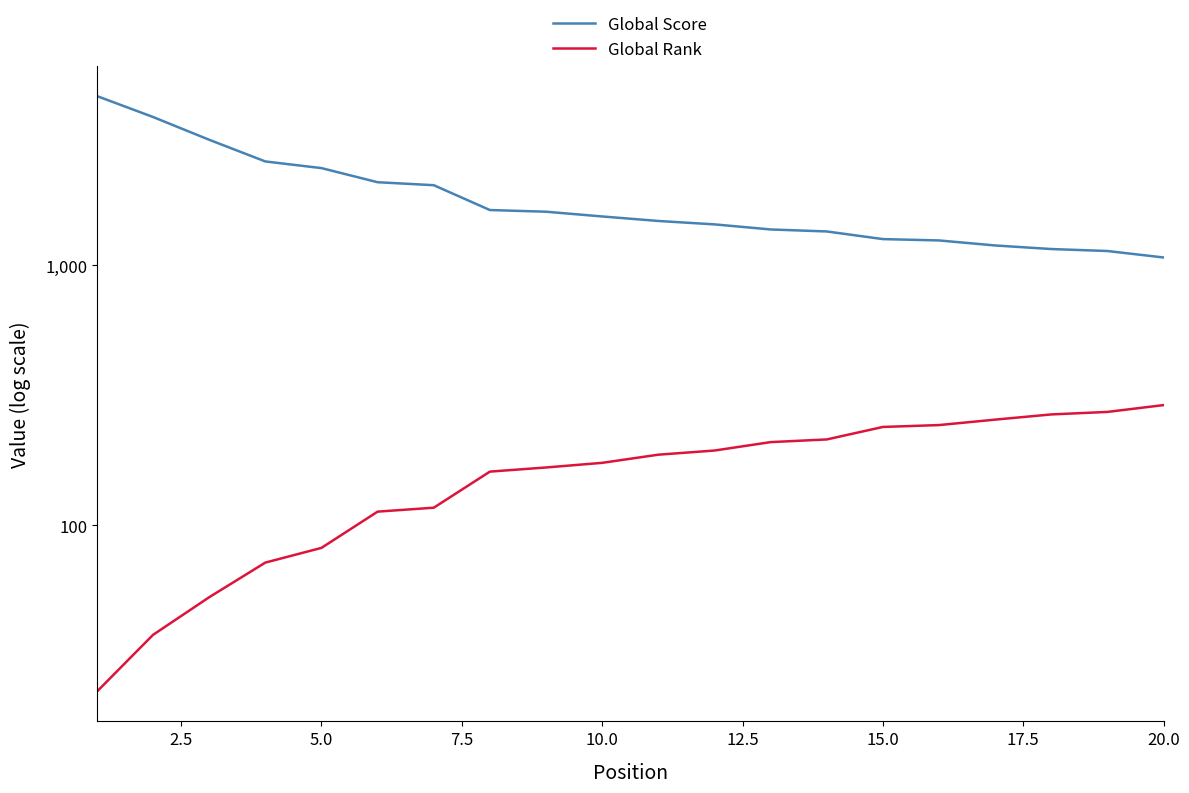

Does the chart display data point markers on the line(s)?

No